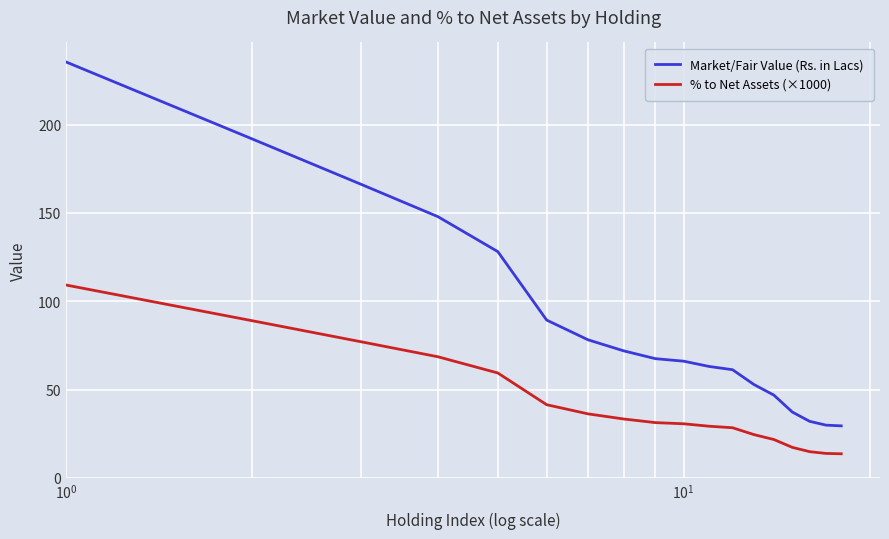

Which series has the largest range (max minus min)?

Market/Fair Value (Rs. in Lacs)